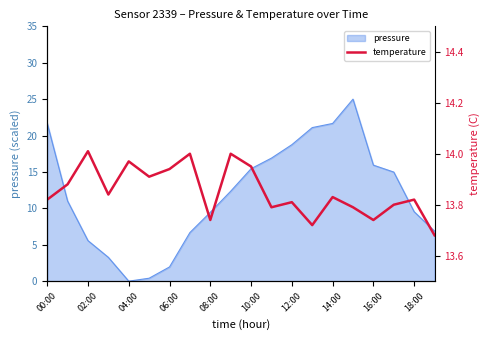

What is the highest value of the pressure series?

25.0